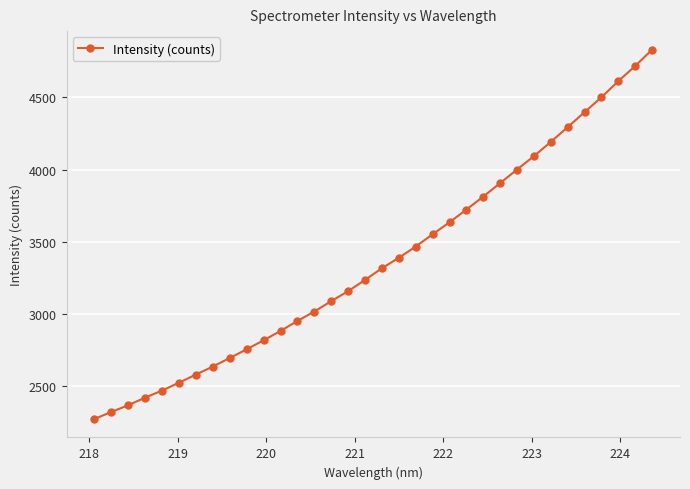

What is the value of the 20th point from the left?

3466.3